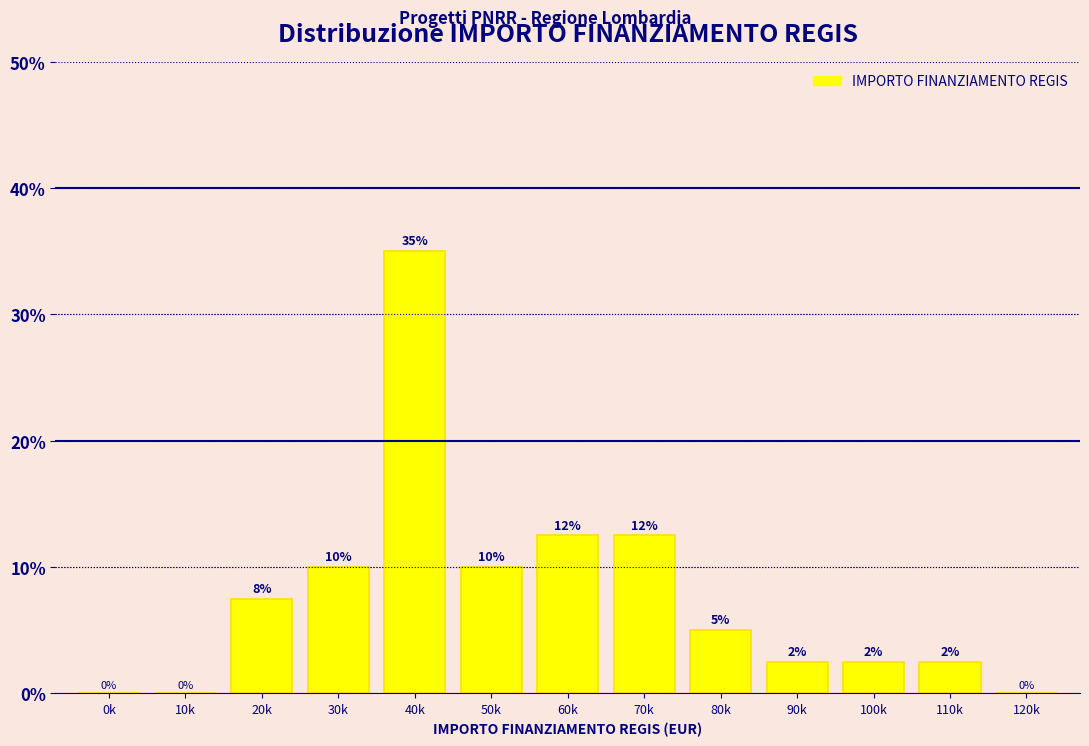

Between 70k and 80k, which is larger?

70k